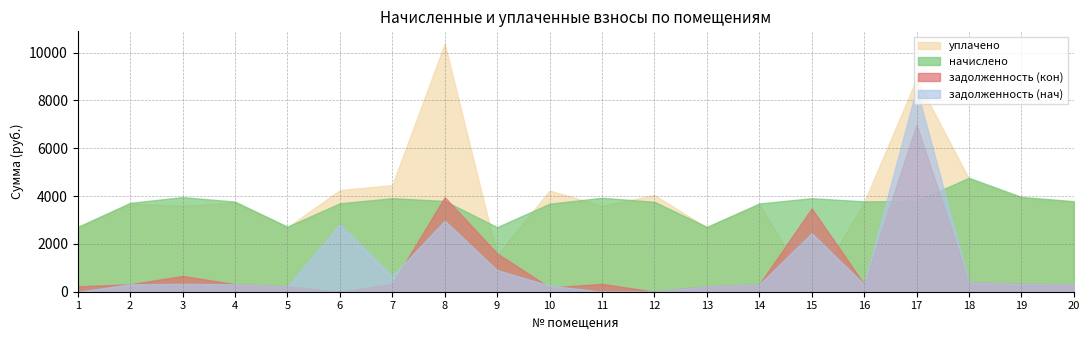

Reading left to right, transcribe all the data shown in this chart.

задолженность (нач): 0.0	309.7	329.8	314.2	226.8	2844.5	653.4	2972.6	904.8	258.2	0.0	0.0	226.0	307.6	2444.1	314.9	8499.9	397.2	331.8	315.7
задолженность (кон): 226.0	309.7	659.5	314.2	226.8	0.0	326.0	3955.2	1602.3	178.8	327.5	0.0	226.0	306.5	3485.0	314.9	6993.9	397.2	330.5	315.7
начислено: 2712.1	3716.9	3957.0	3770.2	2721.0	3699.1	3912.5	3796.9	2703.1	3681.2	3930.2	3761.3	2712.1	3690.2	3912.5	3779.2	3796.9	4766.2	3965.9	3788.0
уплачено: 2688.3	3684.3	3592.5	3737.1	2697.1	4250.7	4461.6	10374.0	1529.4	4230.9	3602.7	4041.7	2688.3	3658.9	0.0	3746.0	8900.0	4724.4	3931.1	3754.8